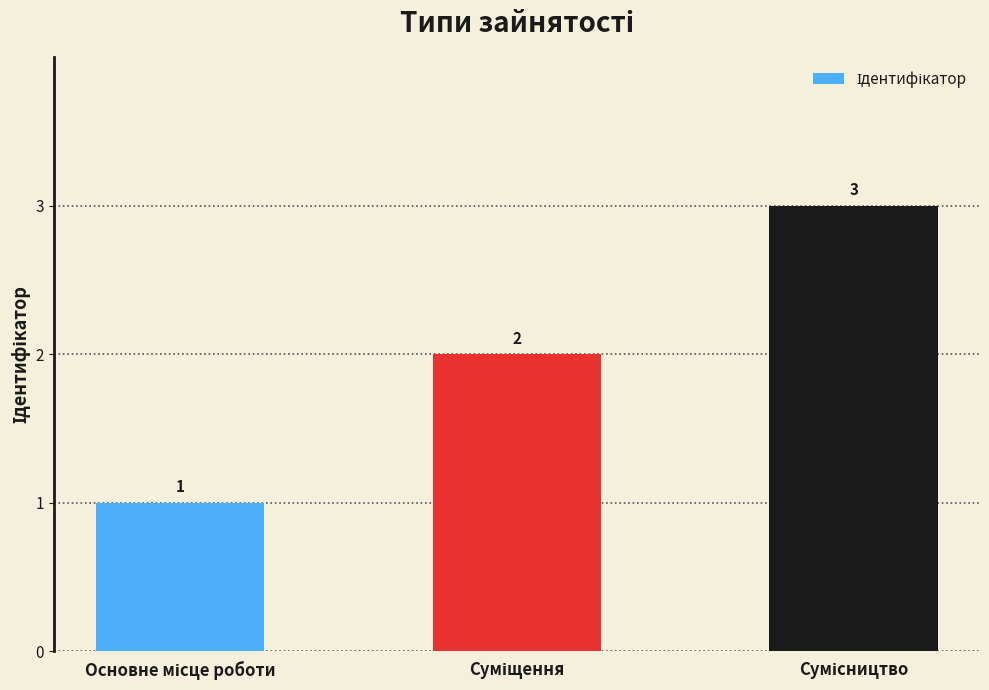

How many values are between 1 and 3?

3